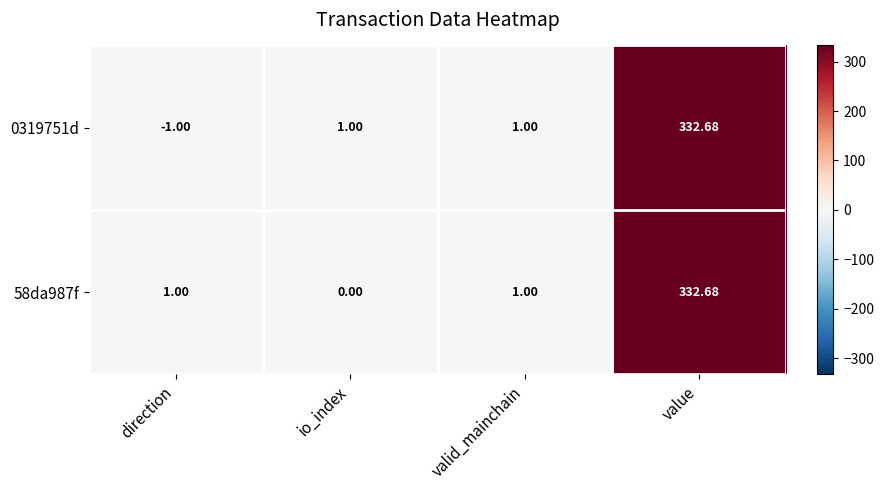

At which category does the chart reach its minimum across all series?

direction